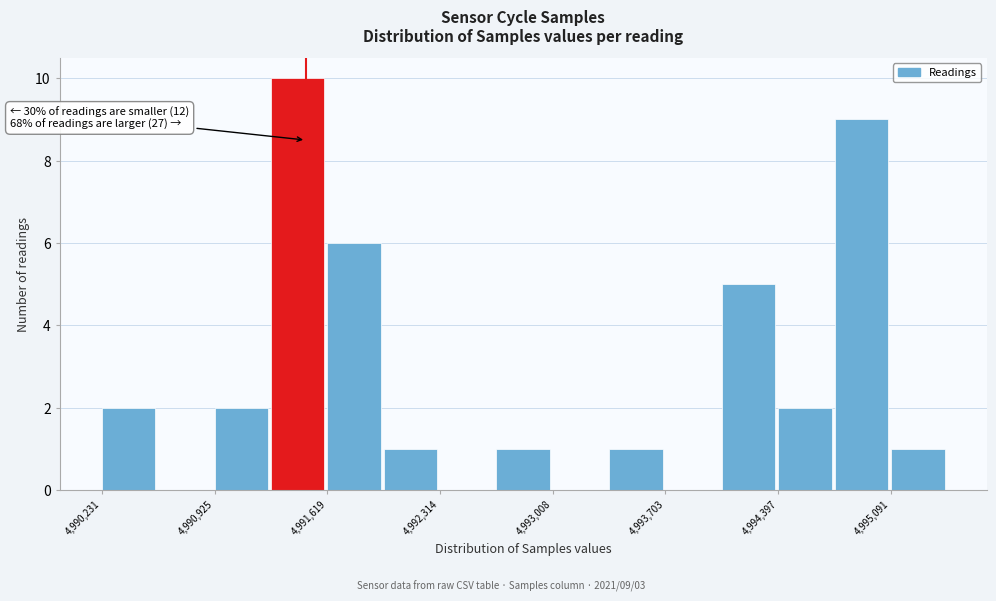

Around what value on the x-axis is the tallest bar? Give the approximate position of its centre, as read against the axis.

4991400